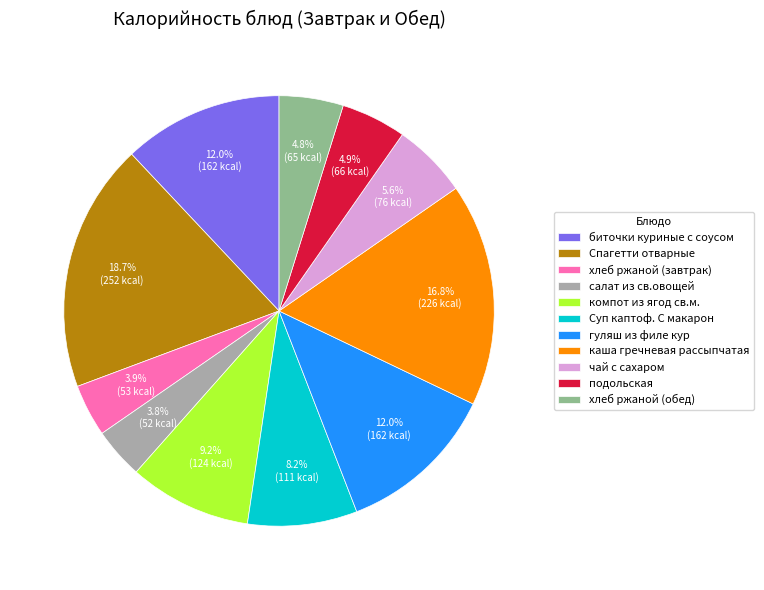

Is it true that биточки куриные с соусом is 12% of the pie?

True